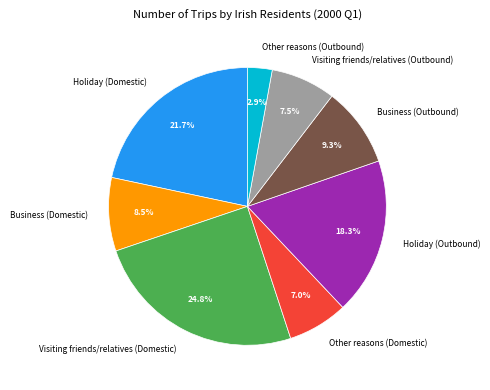

Rank the categories by value from lowest to highest.

Other reasons (Outbound), Other reasons (Domestic), Visiting friends/relatives (Outbound), Business (Domestic), Business (Outbound), Holiday (Outbound), Holiday (Domestic), Visiting friends/relatives (Domestic)